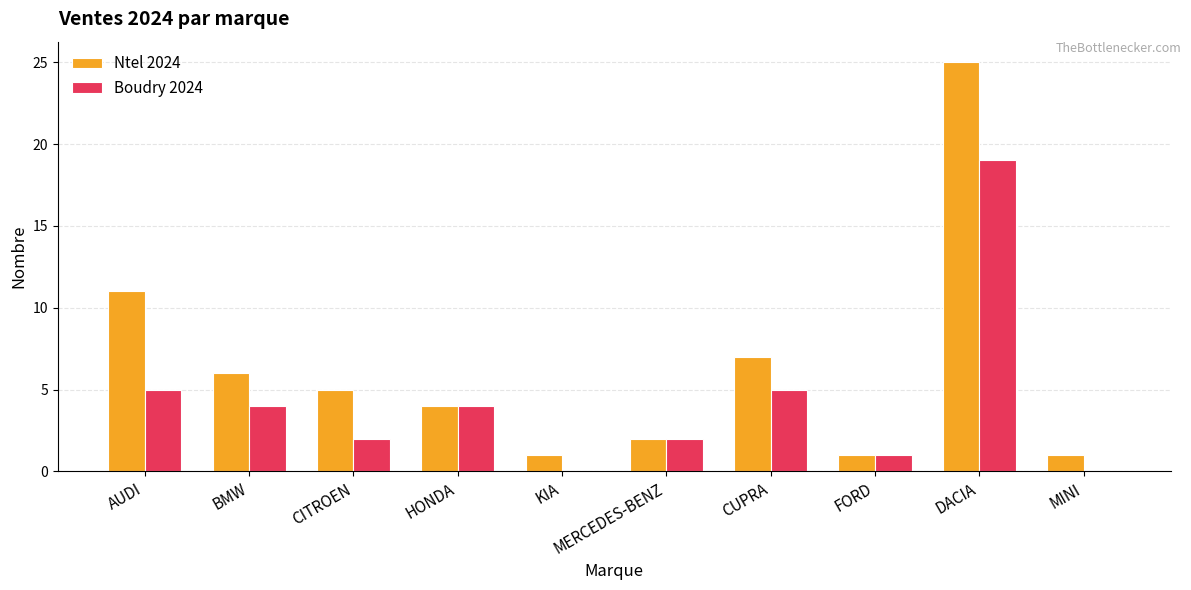

At which label does Boudry 2024 reach its peak?

DACIA